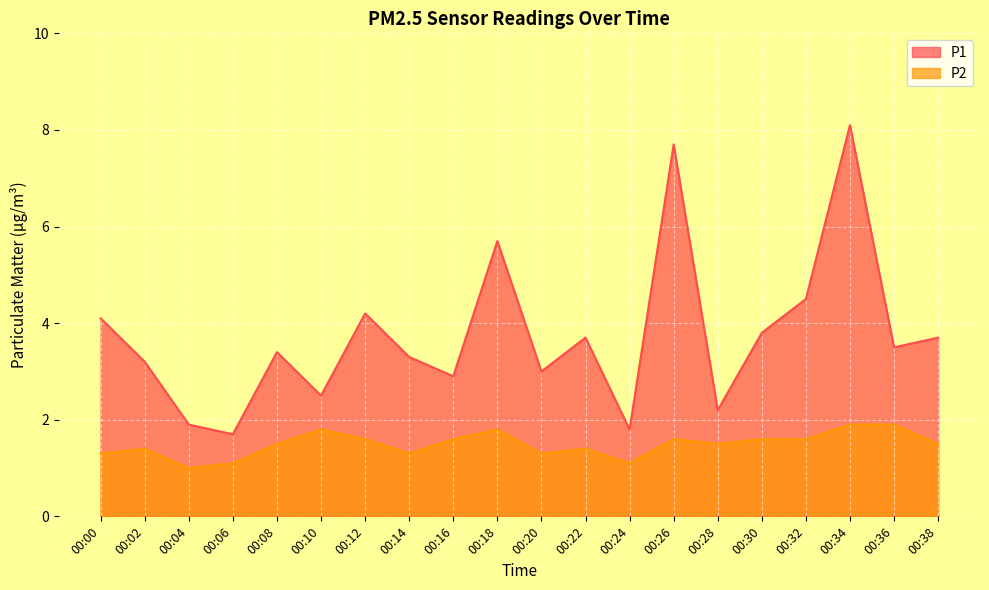

Where is the first local minimum for P2?

00:04